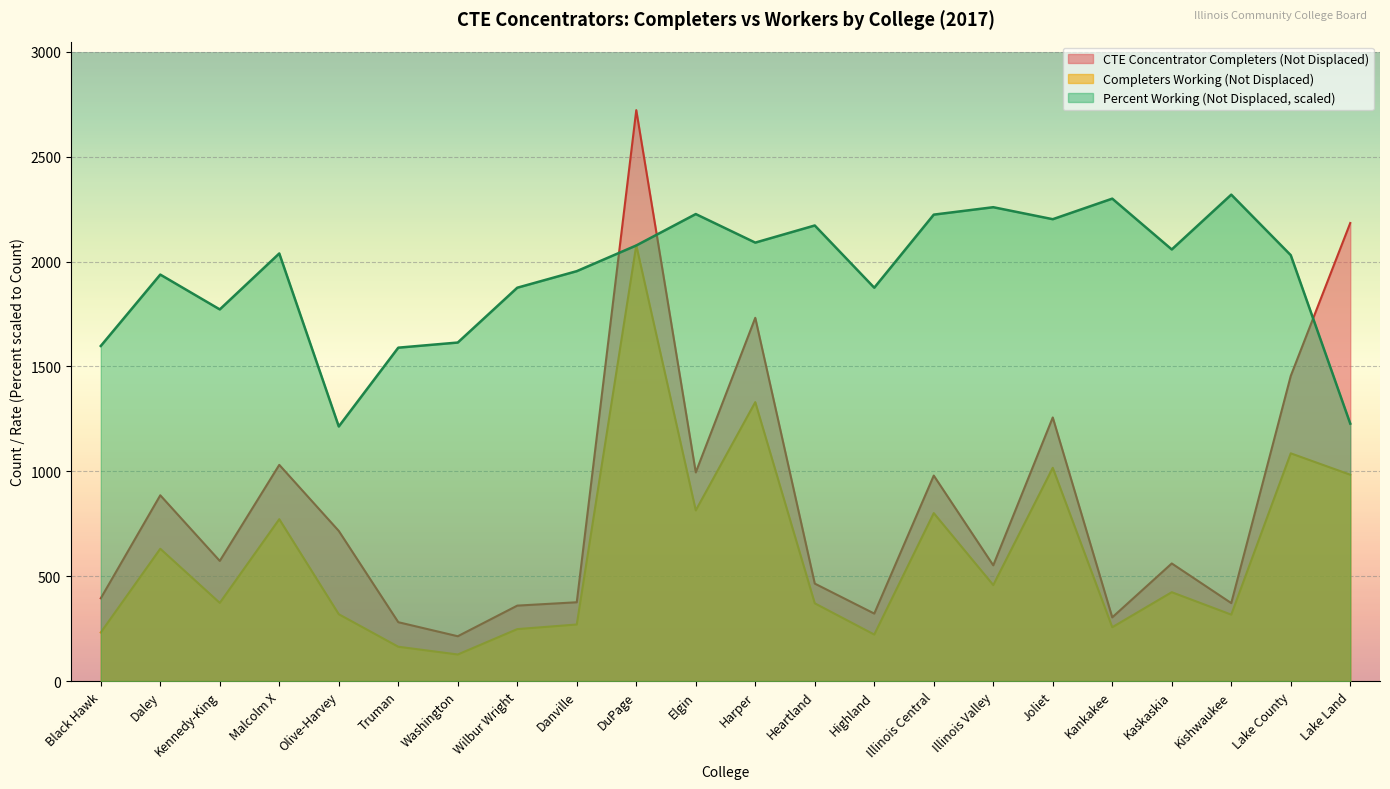

What is the sum of the CTE Concentrator Completers (Not Displaced) values at Lake Land and Illinois Central?

3164.0